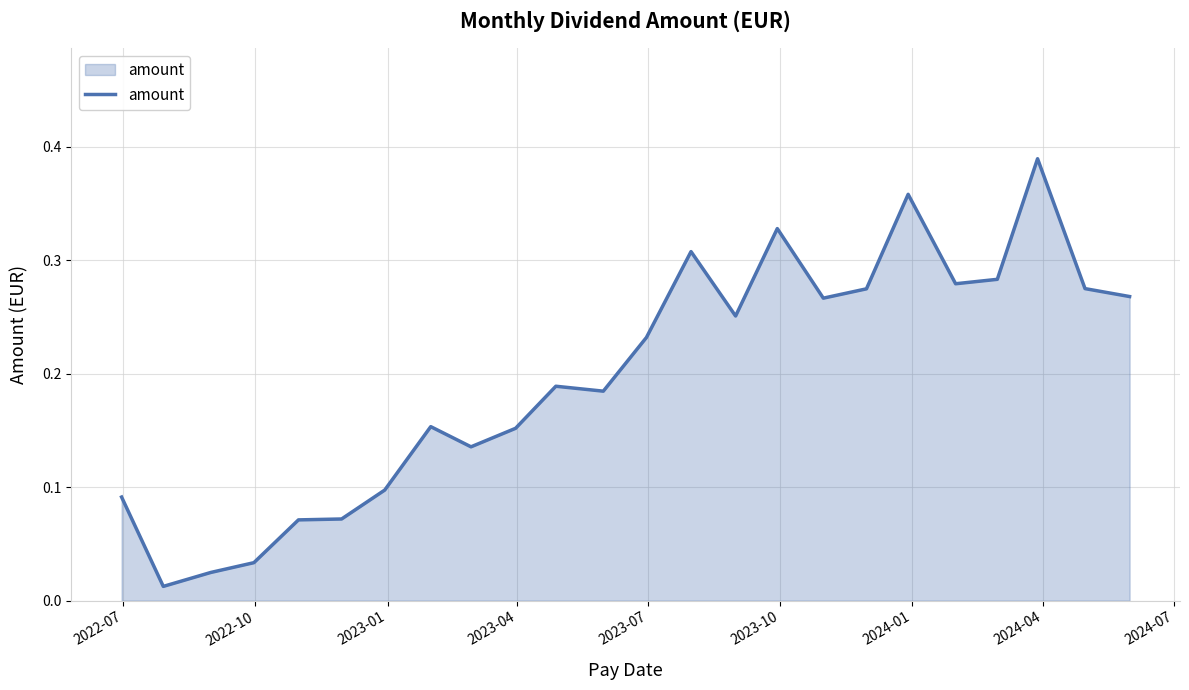

What is the average value?

0.2